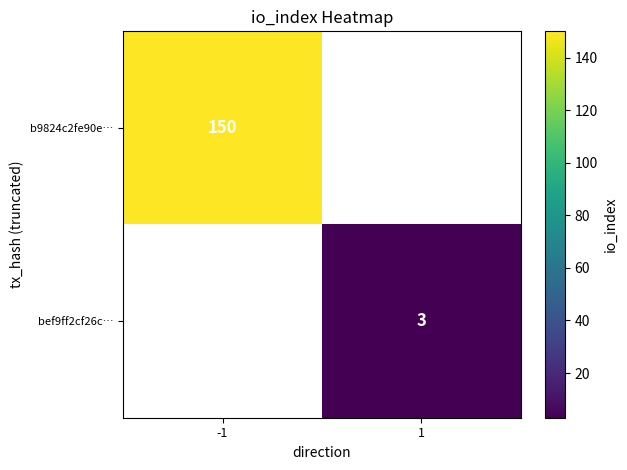

The value of b9824c2fe90e… at -1 is 63.2. True or false?

False